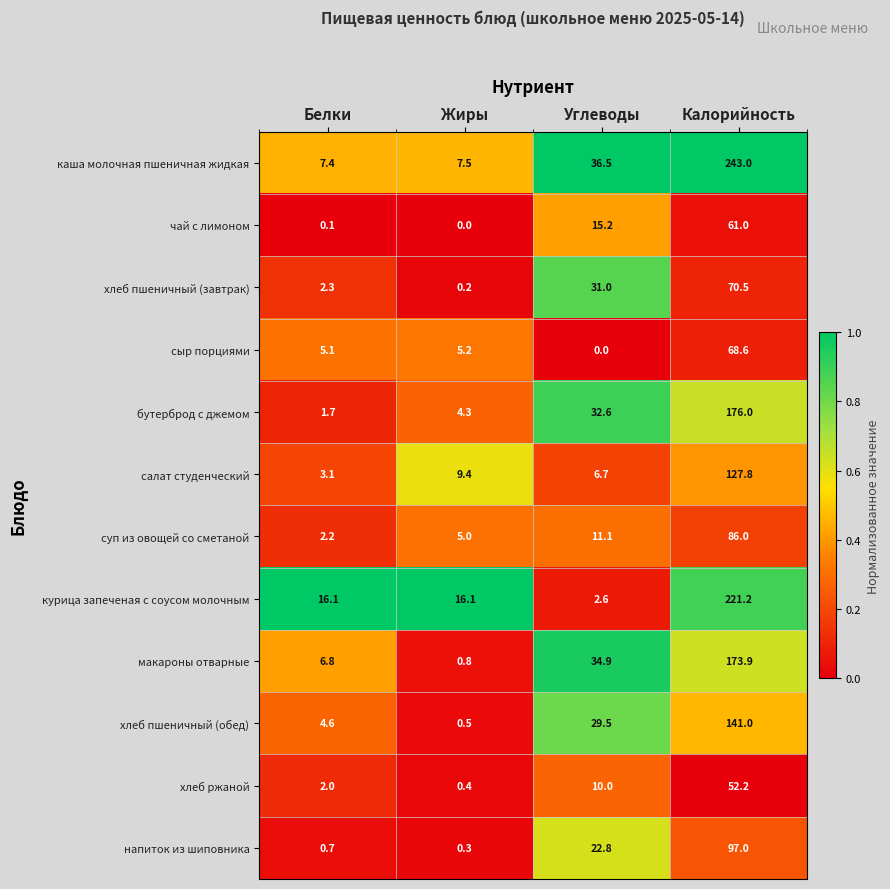

True or false: макароны отварные has a value of 6.8 at Белки.

True